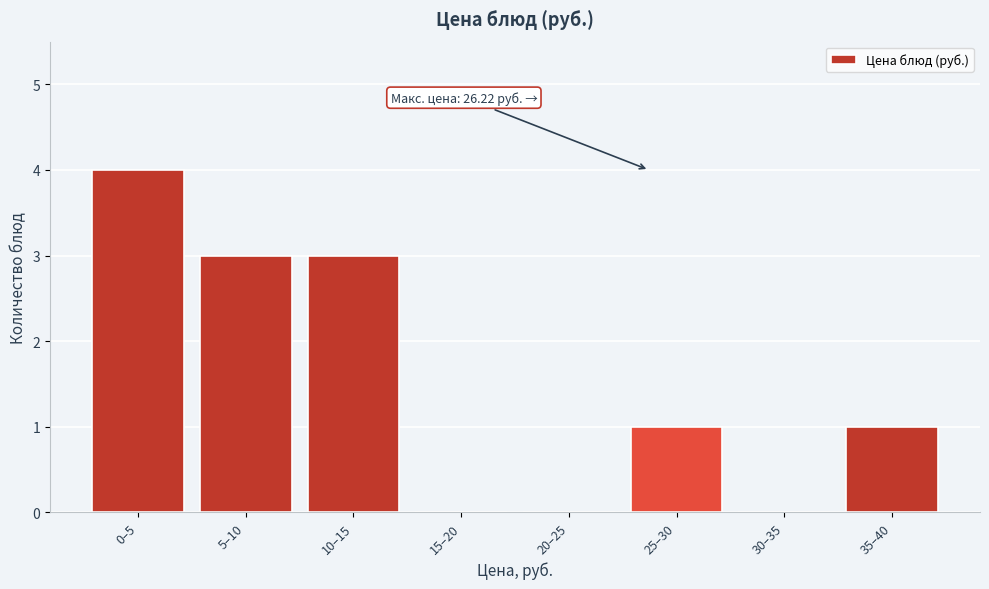

Reading left to right, what are all the values shown in this chart?

0–5=4	5–10=3	10–15=3	15–20=0	20–25=0	25–30=1	30–35=0	35–40=1